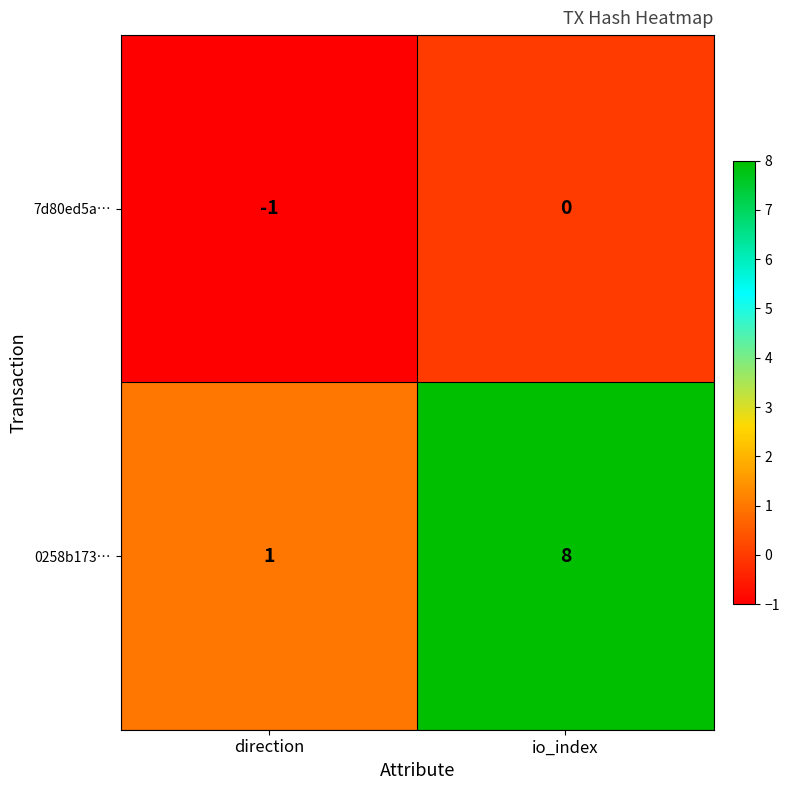

At which label is 0258b173… closest to 4?

direction